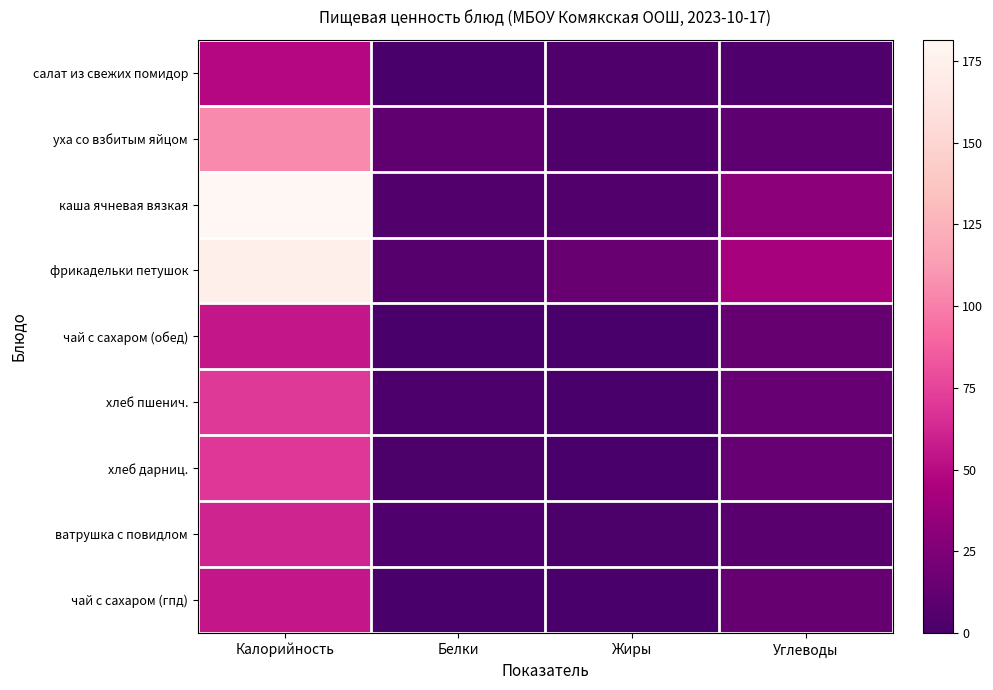

What is the spread (max minus min) of values at Углеводы?

38.9